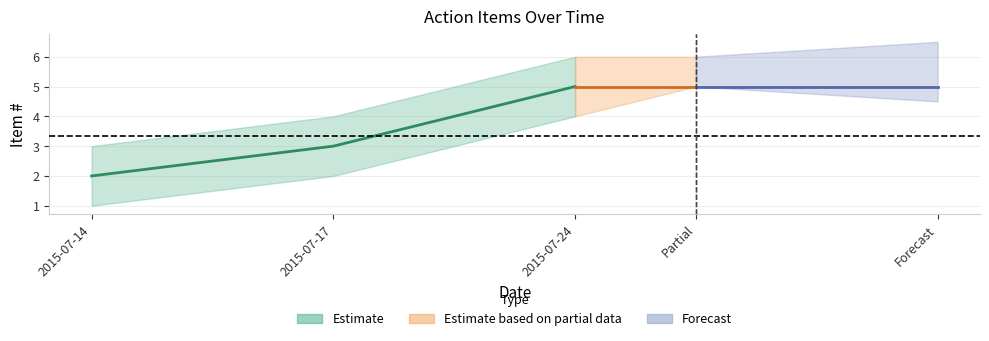

What is the highest value of the Estimate_low series?

4